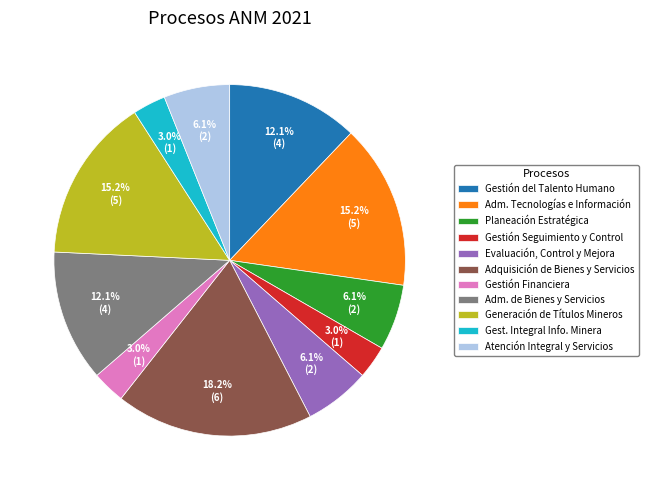

Approximately how many times larger is the value at Adm. de Bienes y Servicios compared to Planeación Estratégica?

2.0